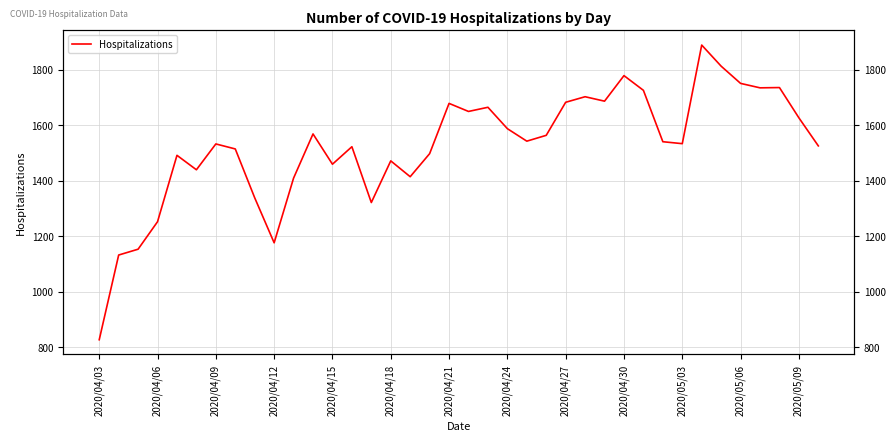

How many values are below 1540?

19